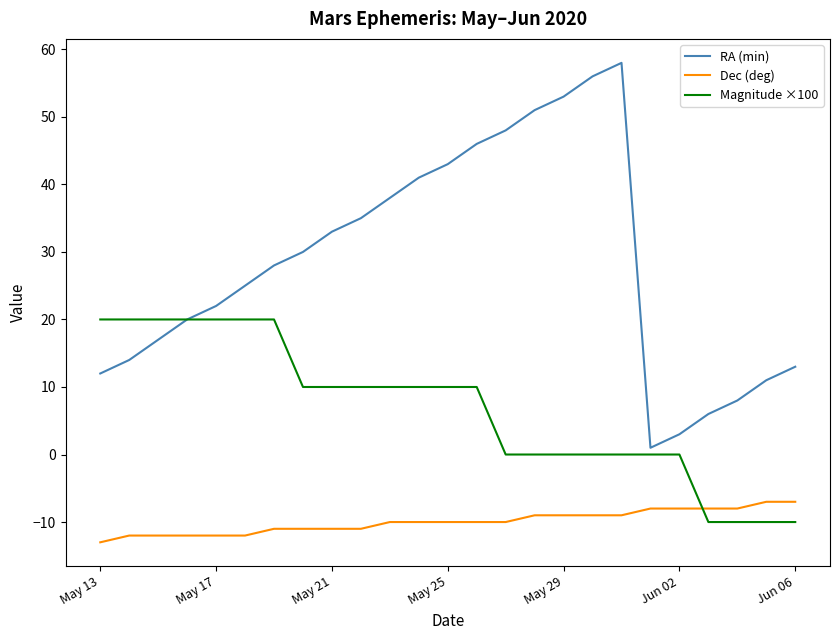

What is the difference between the maximum and minimum values in the Magnitude ×100 series?

30